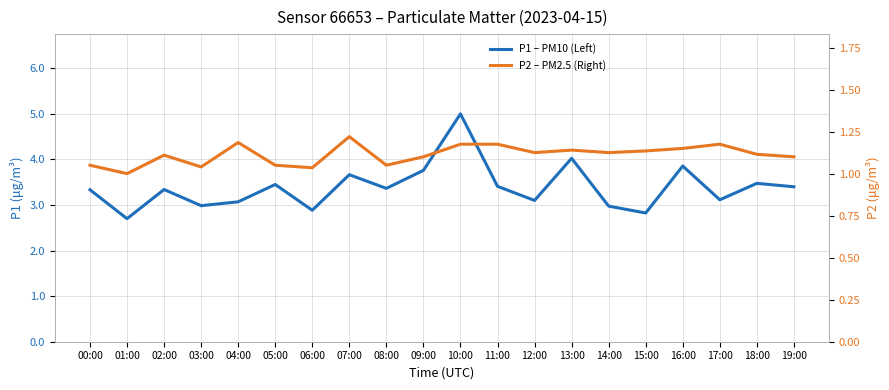

Reading right to left, extract all data points from this chart.

P1 – PM10 (Left): 3.4	3.5	3.1	3.9	2.8	3.0	4.0	3.1	3.4	5.0	3.8	3.4	3.7	2.9	3.5	3.1	3.0	3.3	2.7	3.3
P2 – PM2.5 (Right): 1.1	1.1	1.2	1.1	1.1	1.1	1.1	1.1	1.2	1.2	1.1	1.1	1.2	1.0	1.1	1.2	1.0	1.1	1.0	1.1